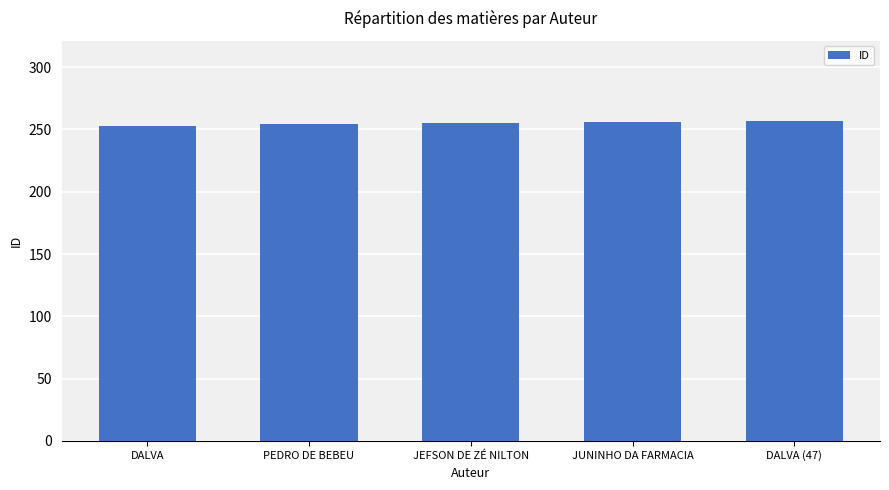

What is the greatest value displayed?

257